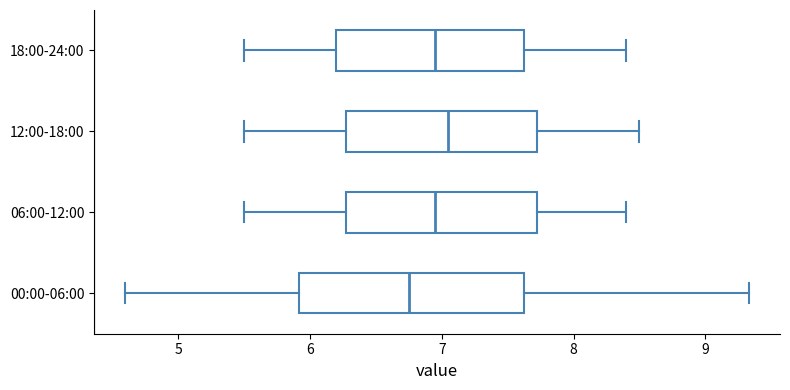

Where does the left whisker of the box for 18:00-24:00 end on the x-axis? The values are not printed on the chart, so give them approximately, as read against the axis.

5.5